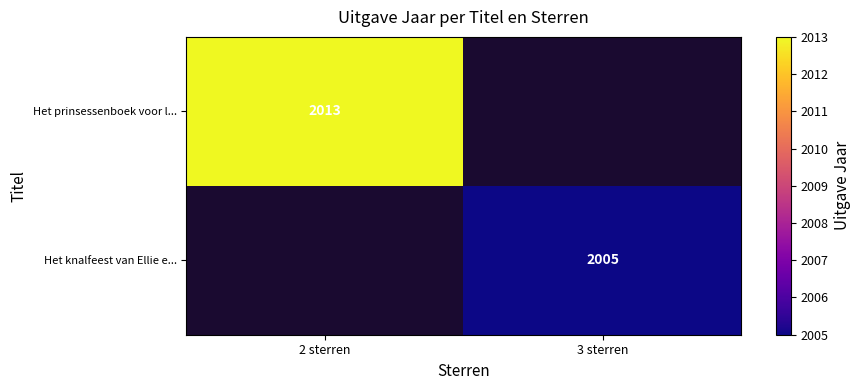

At which category does the chart reach its peak across all series?

2 sterren